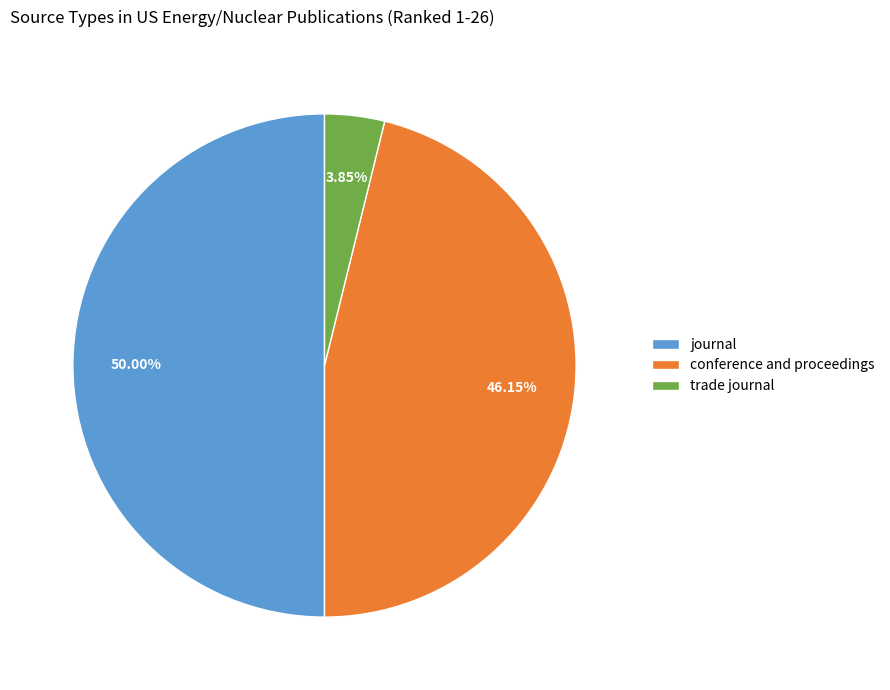

To the nearest percent, what percentage of the pie is journal?

50%